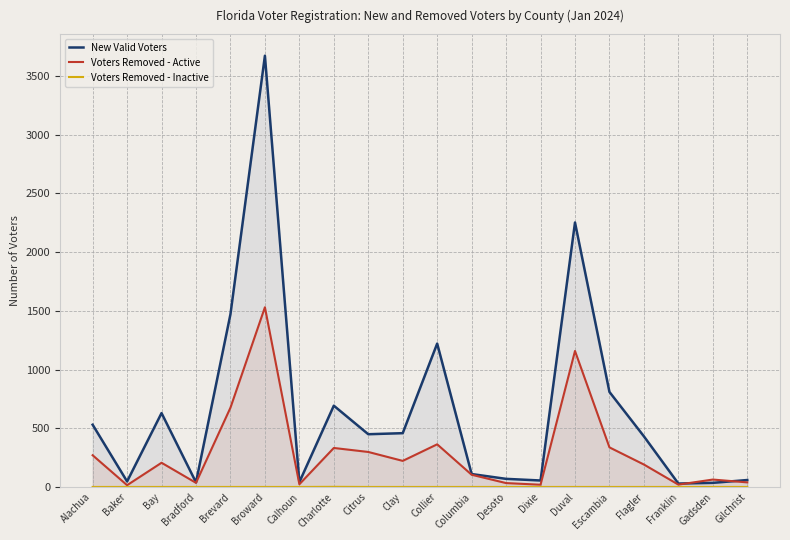

Is it true that New Valid Voters equals 29 at Franklin?

True